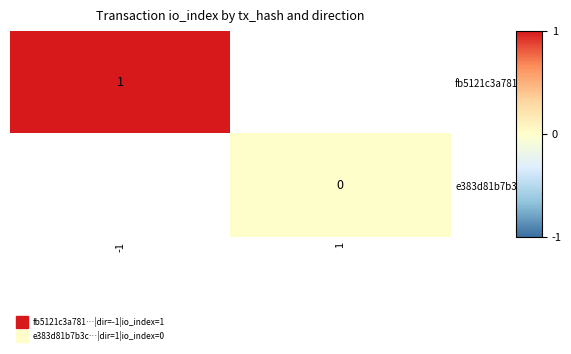

Rank the series by their maximum value, from highest to lowest.

fb5121c3a781…, e383d81b7b3c…